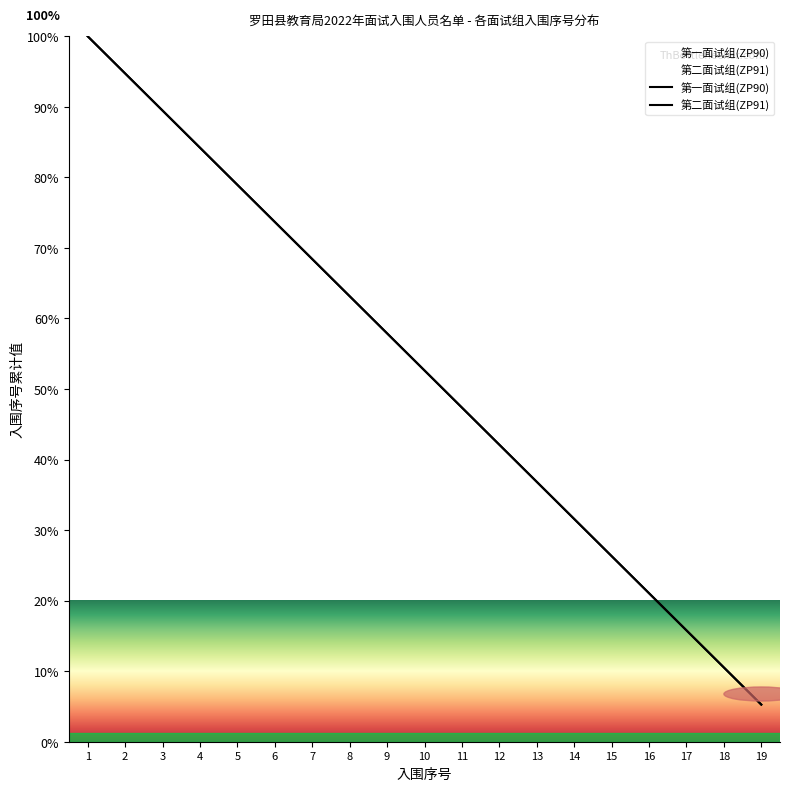

What is the minimum value for 第一面试组(ZP90)?

5.3